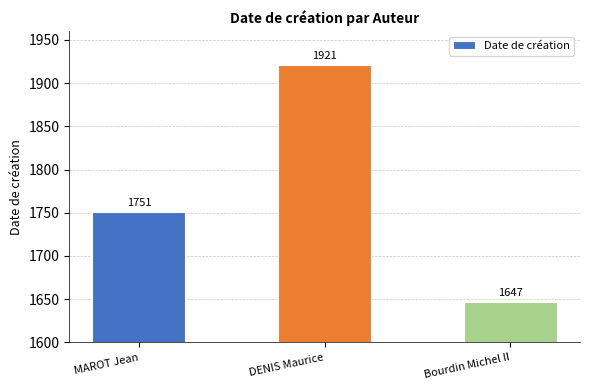

List the labels in order of value, largest first.

DENIS Maurice, MAROT Jean, Bourdin Michel II